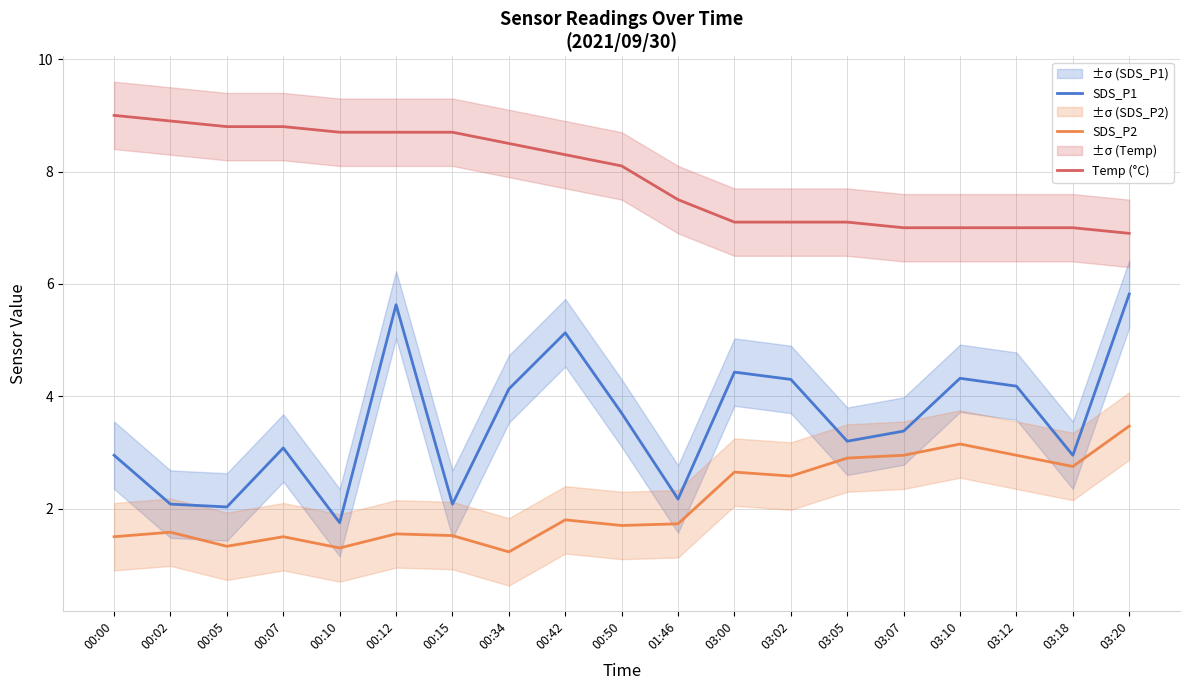

What is the total value across all series at 00:10?

11.8